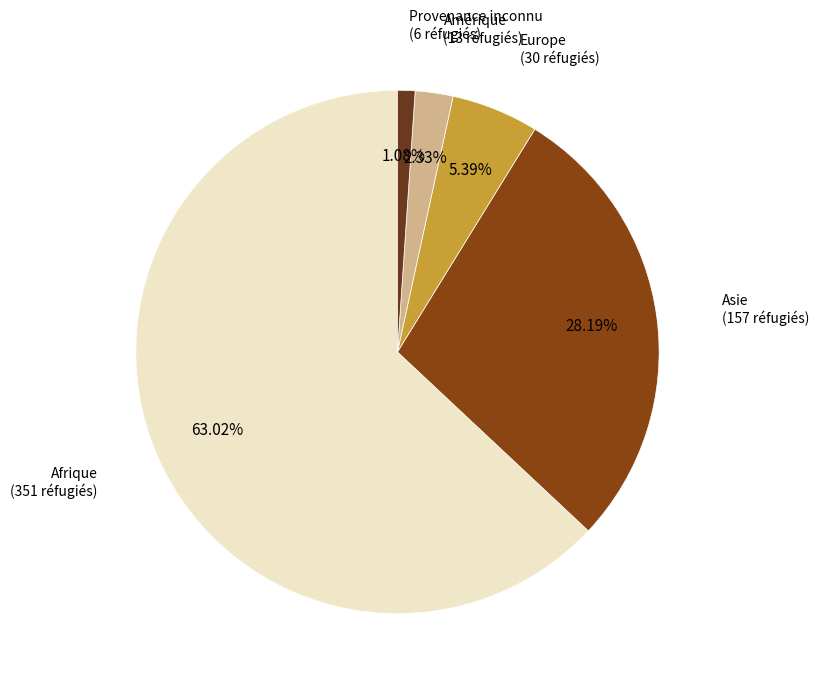

How many segments does this pie chart have?

5